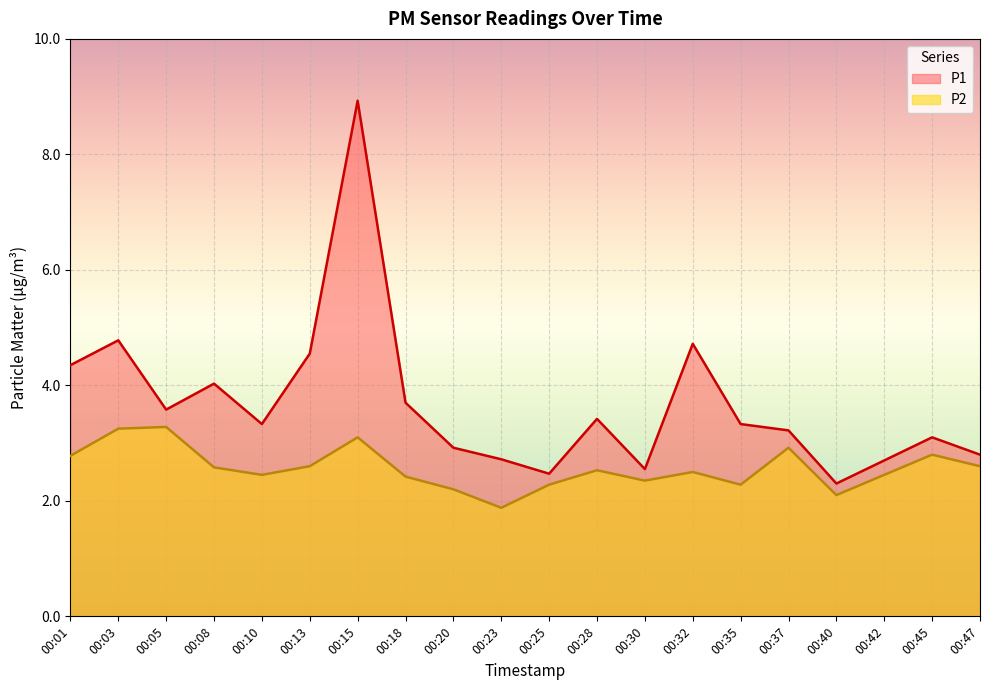

What is the difference between the highest and lowest values at 00:28?

0.9